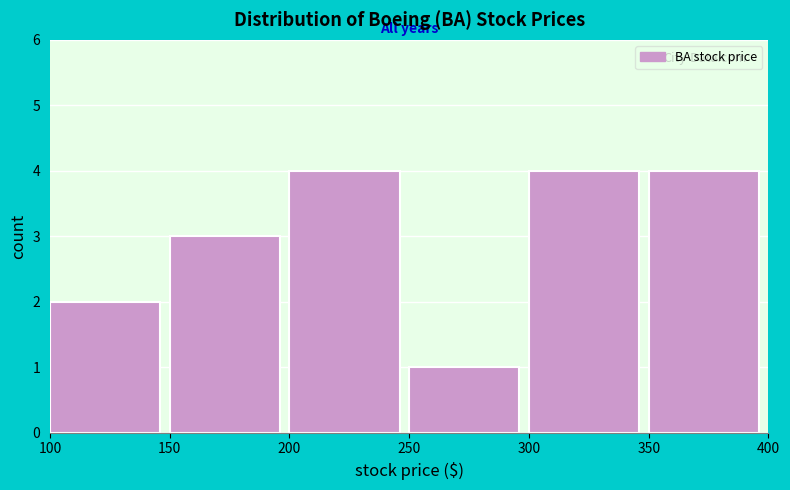

Reading left to right, transcribe this chart: for each bar, give the range it covers on the x-axis and its height. The values are not printed on the chart, so give them approximately, as read against the axis.

100 to 150: 2
150 to 200: 3
200 to 250: 4
250 to 300: 1
300 to 350: 4
350 to 400: 4